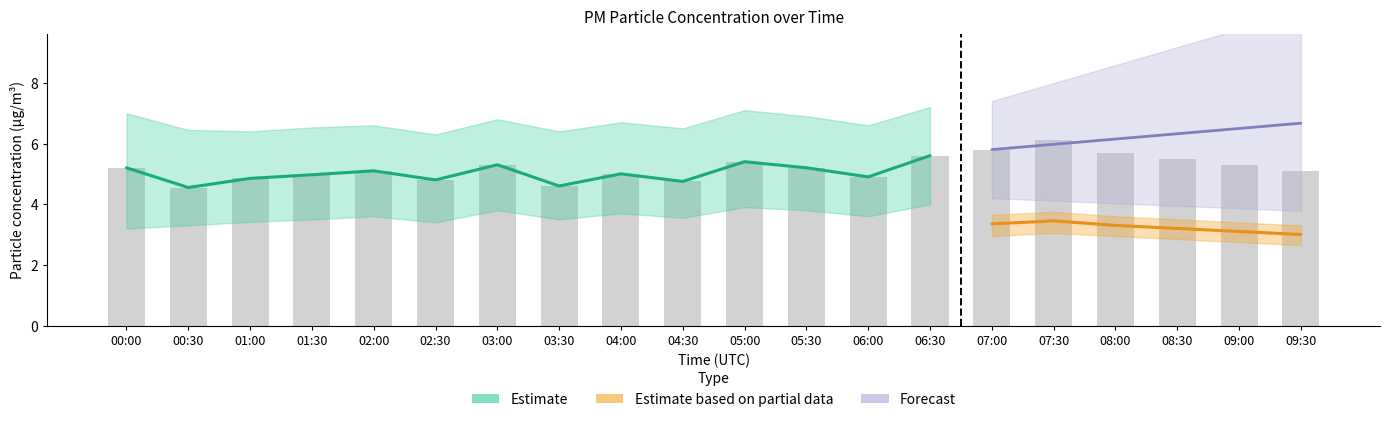

What is the average value of the P2 series?

3.1